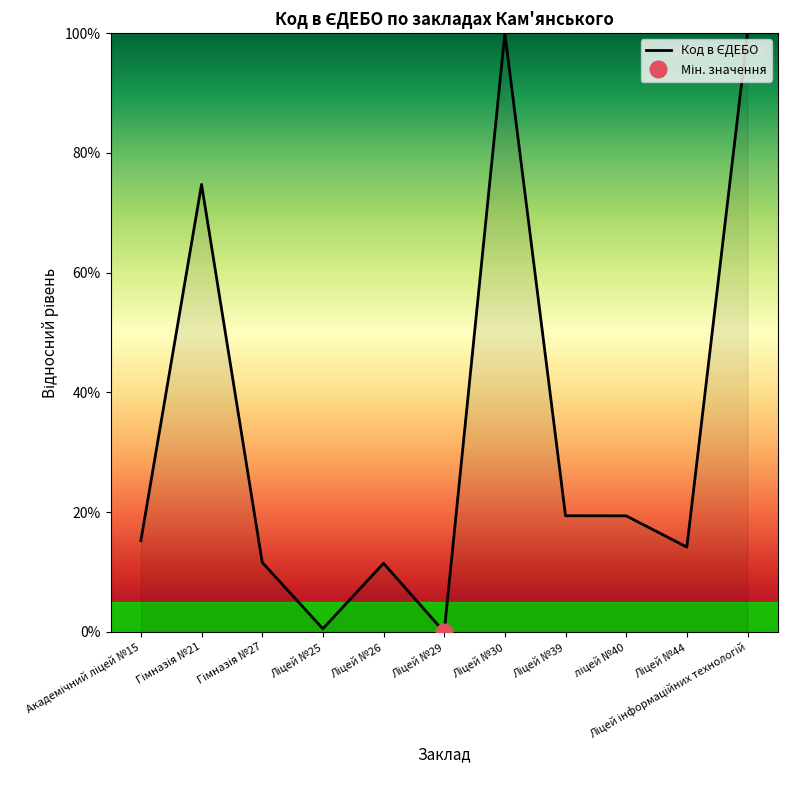

How many values are above zero?

10